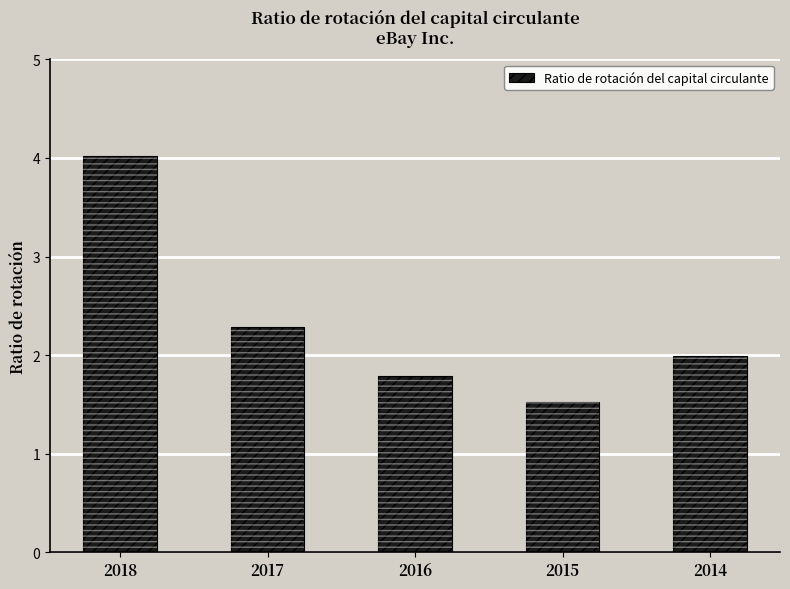

Which label corresponds to the smallest value in the chart?

2015